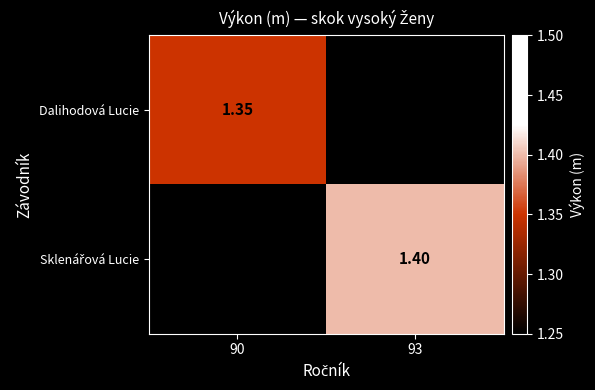

Is the value of Dalihodová Lucie at 93 greater than the value of Sklenářová Lucie at 93?

No